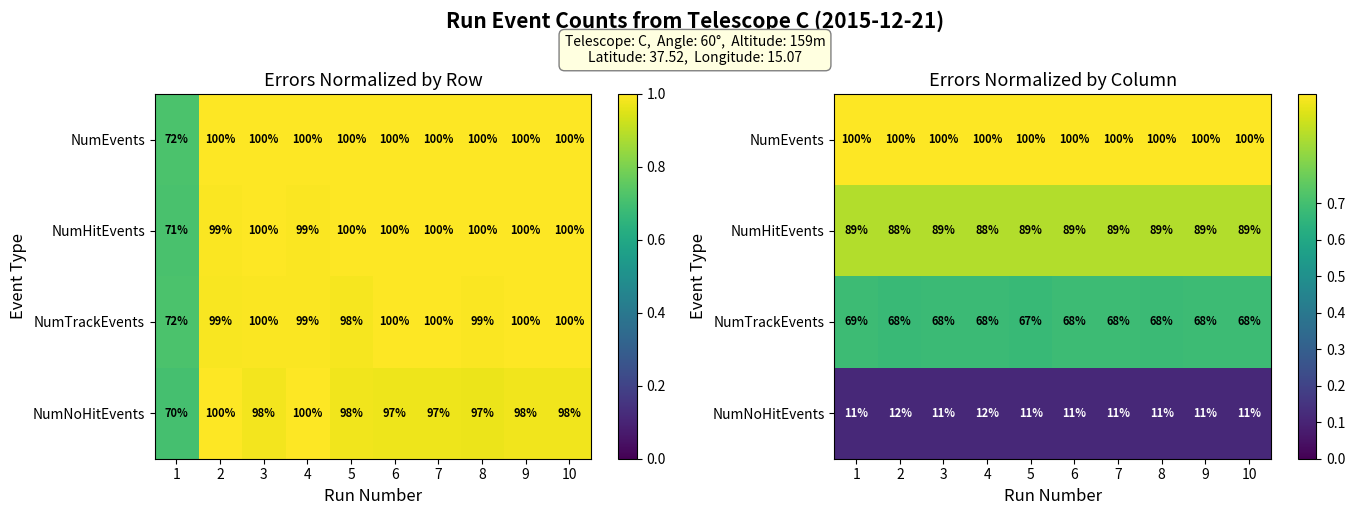

At which category is the sum across all series the highest?

1